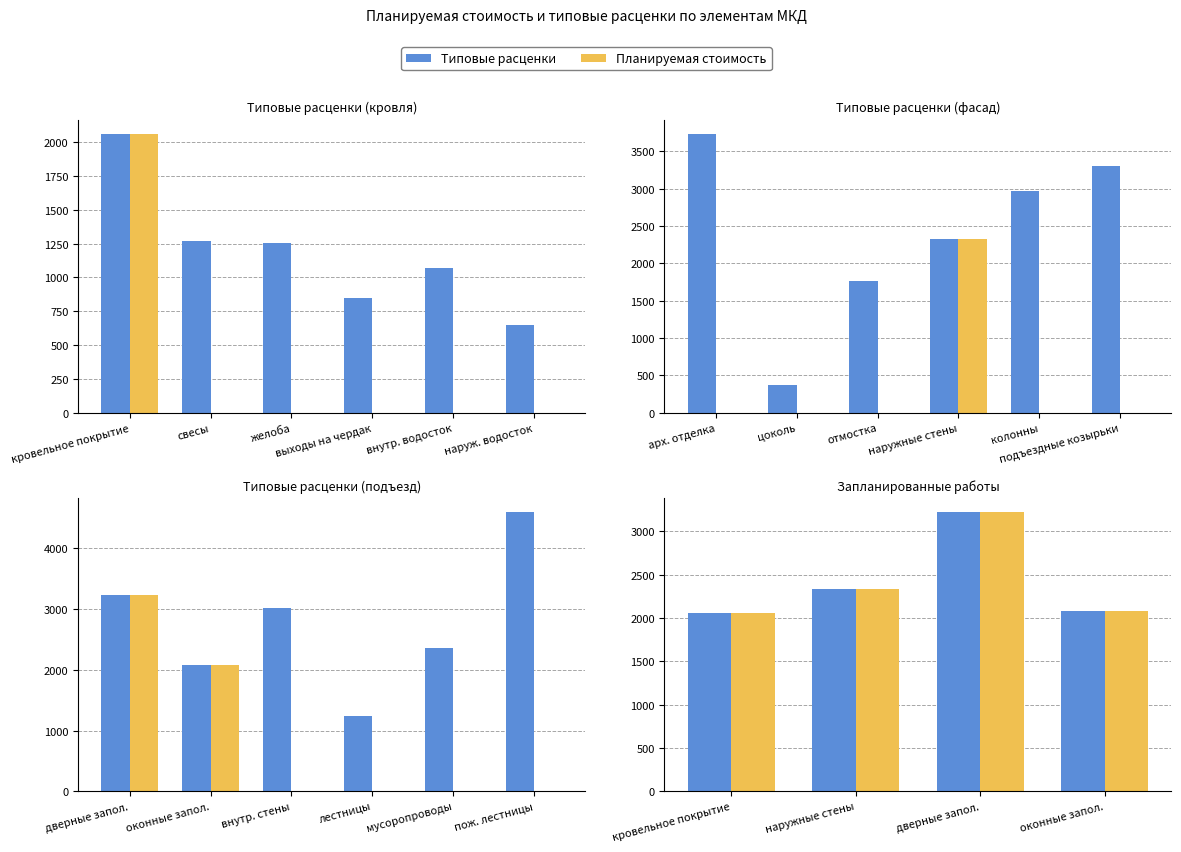

At how many categories does at least one series exceed 2176?

2